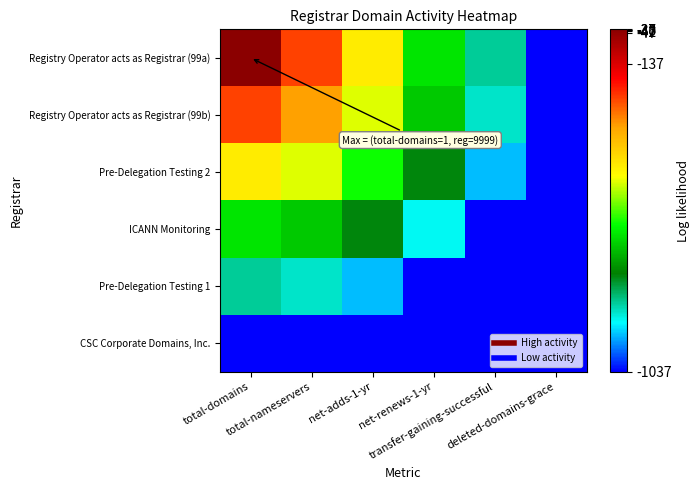

What is the difference between the highest and lowest values at transfer-gaining-successful?

200.0